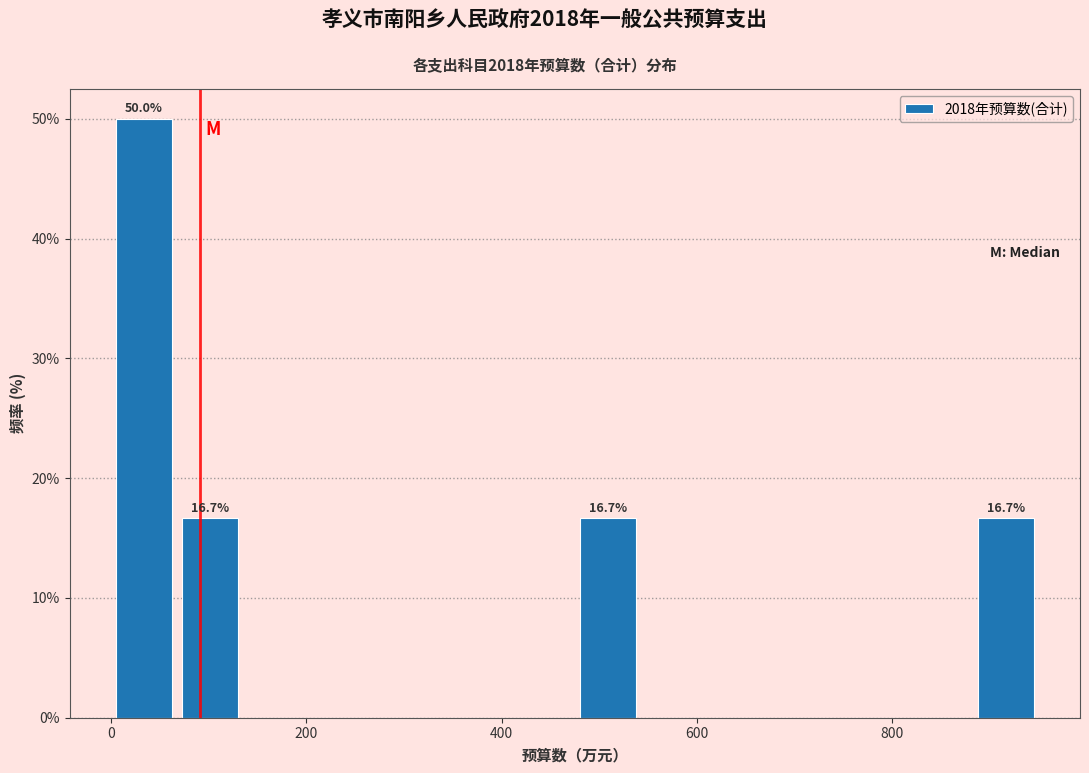

Around what value on the x-axis is the tallest bar? Give the approximate position of its centre, as read against the axis.

40